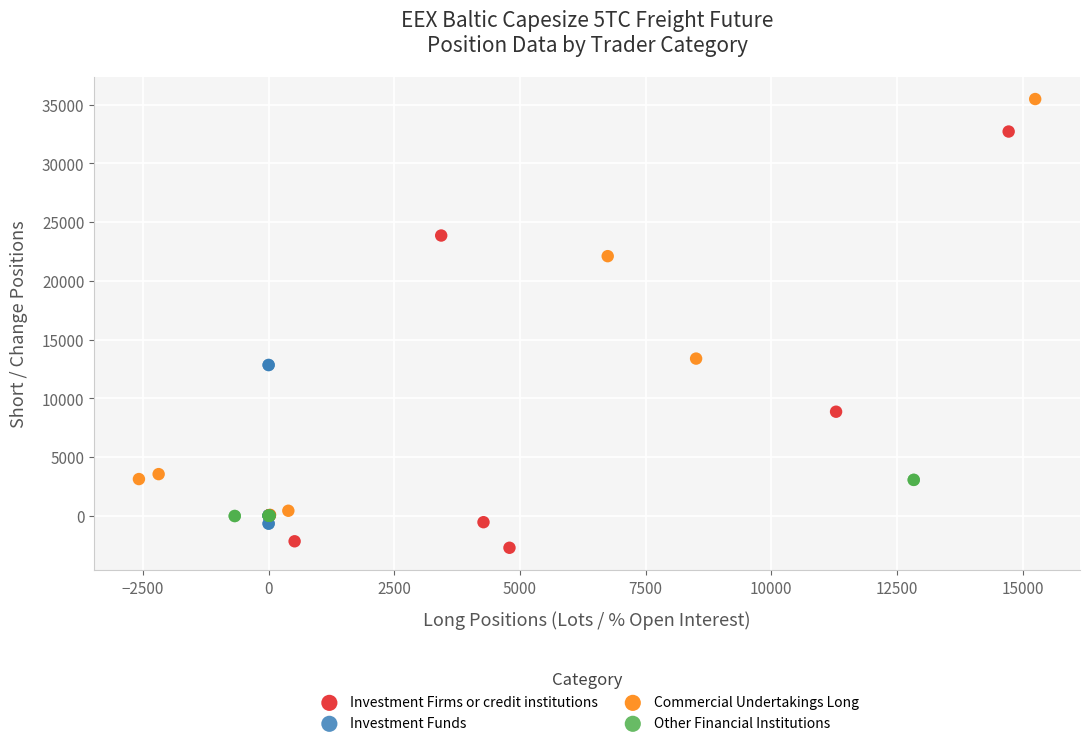

Which series contains the lowest Y value?

Investment Firms or credit institutions